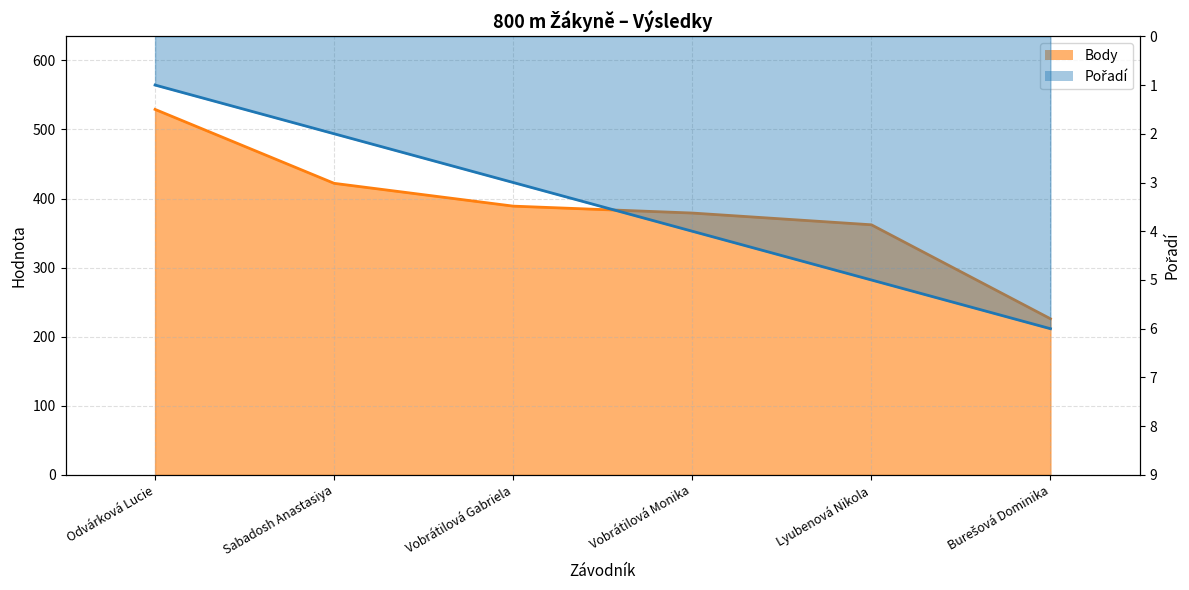

Which series has the largest total across all categories?

Body